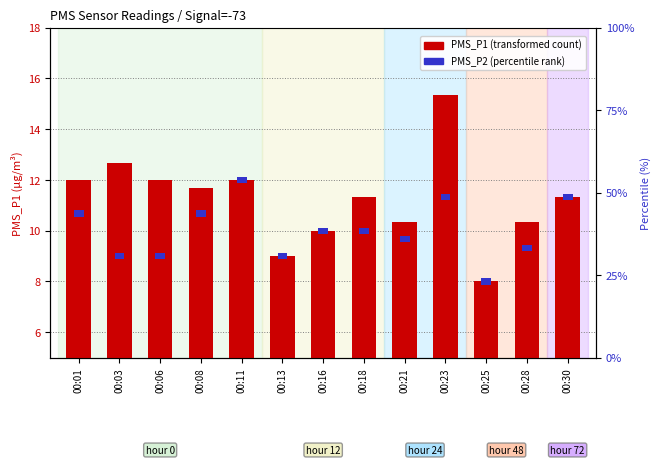

What is the greatest value displayed?

15.3